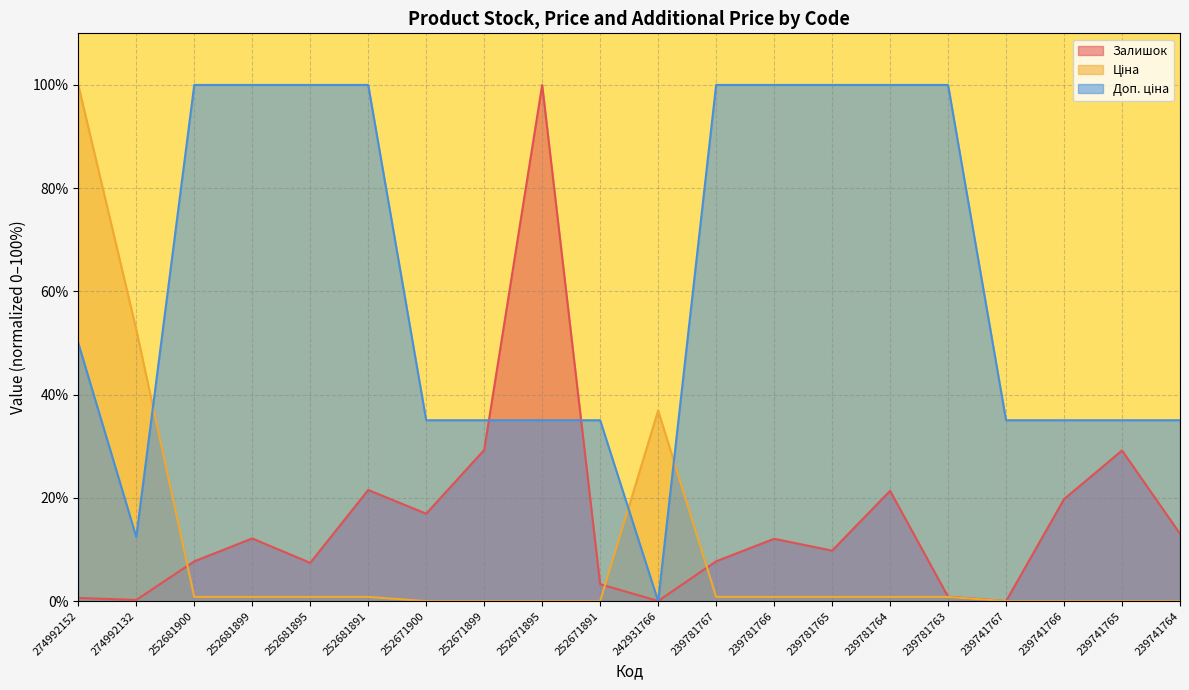

Which category has the lowest value across all series?

239741767